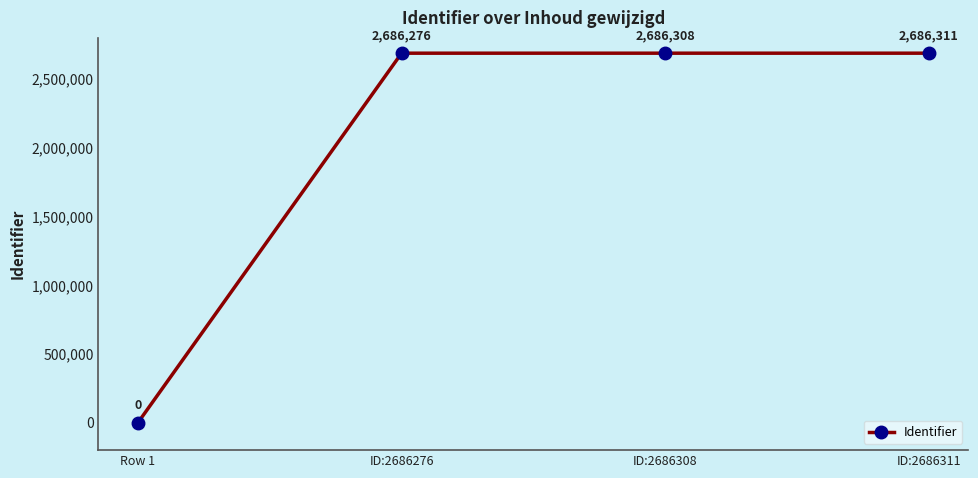

What is the difference between the values at ID:2686311 and ID:2686276?

35